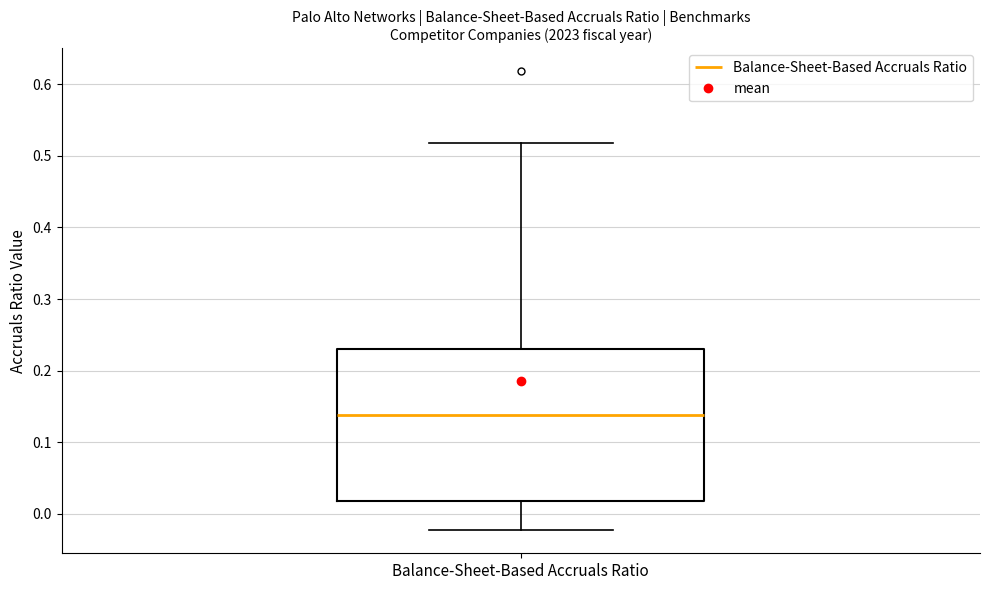

Where does the lower whisker of the box for Balance-Sheet-Based Accruals Ratio end on the y-axis? The values are not printed on the chart, so give them approximately, as read against the axis.

-0.02